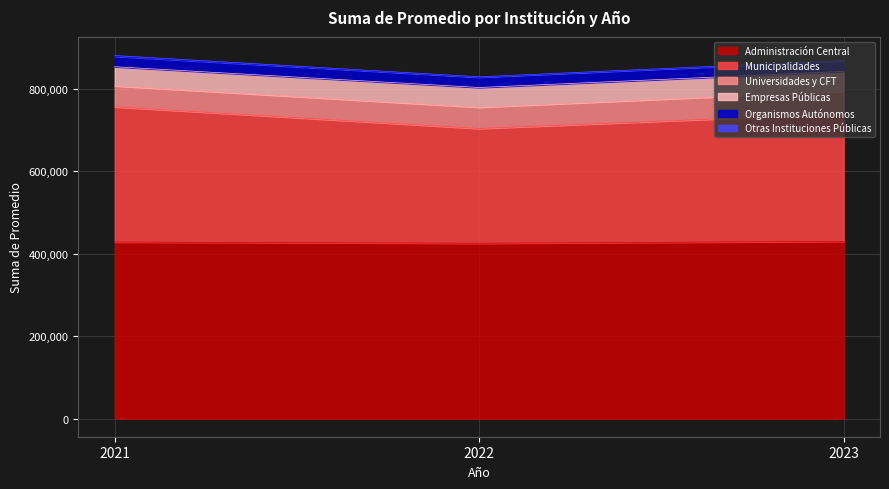

What is the value of the Administración Central point at the 3rd from the left?

430219